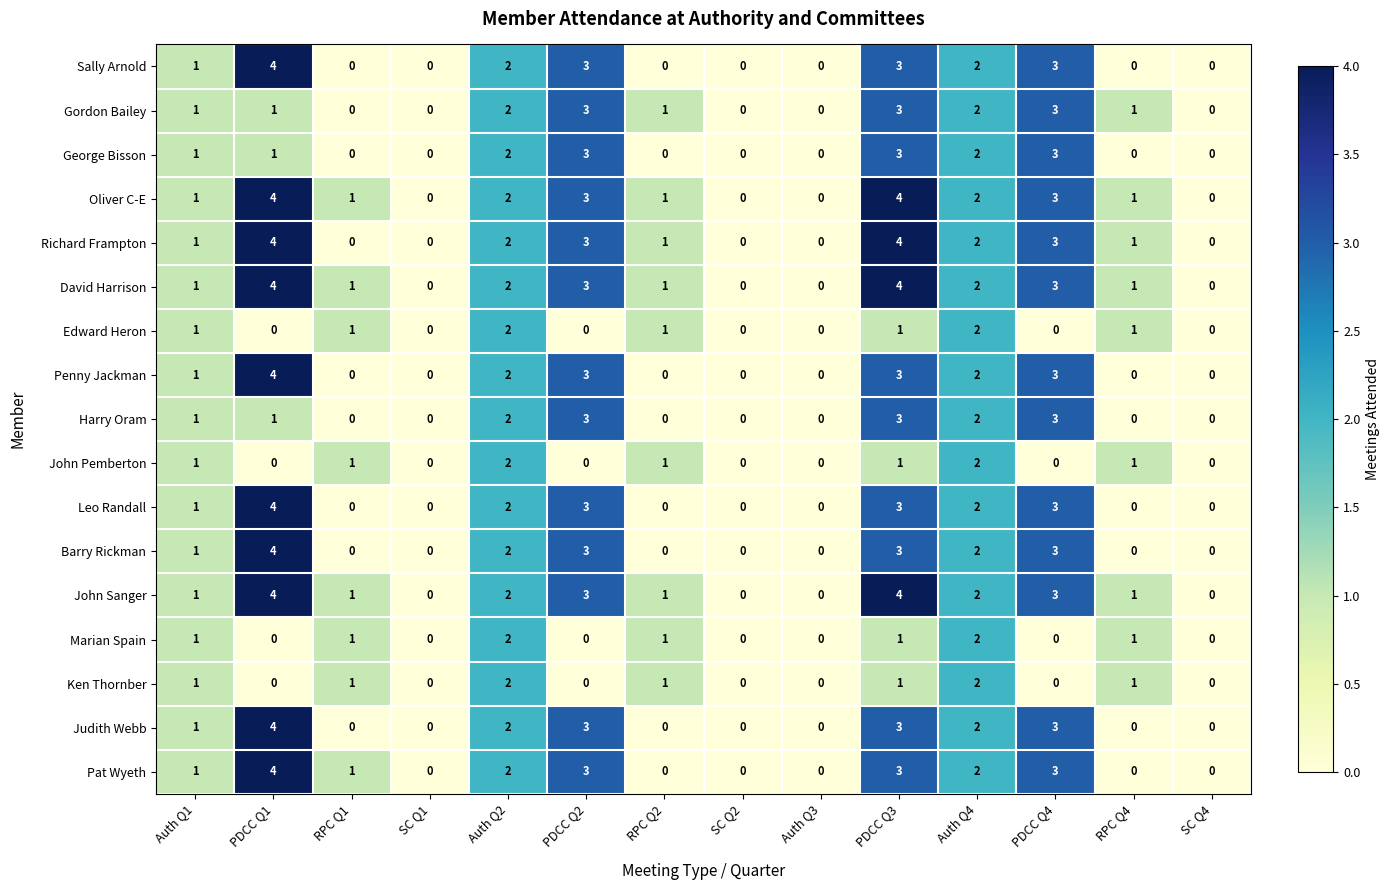

What is the spread (max minus min) of values at PDCC Q1?

4